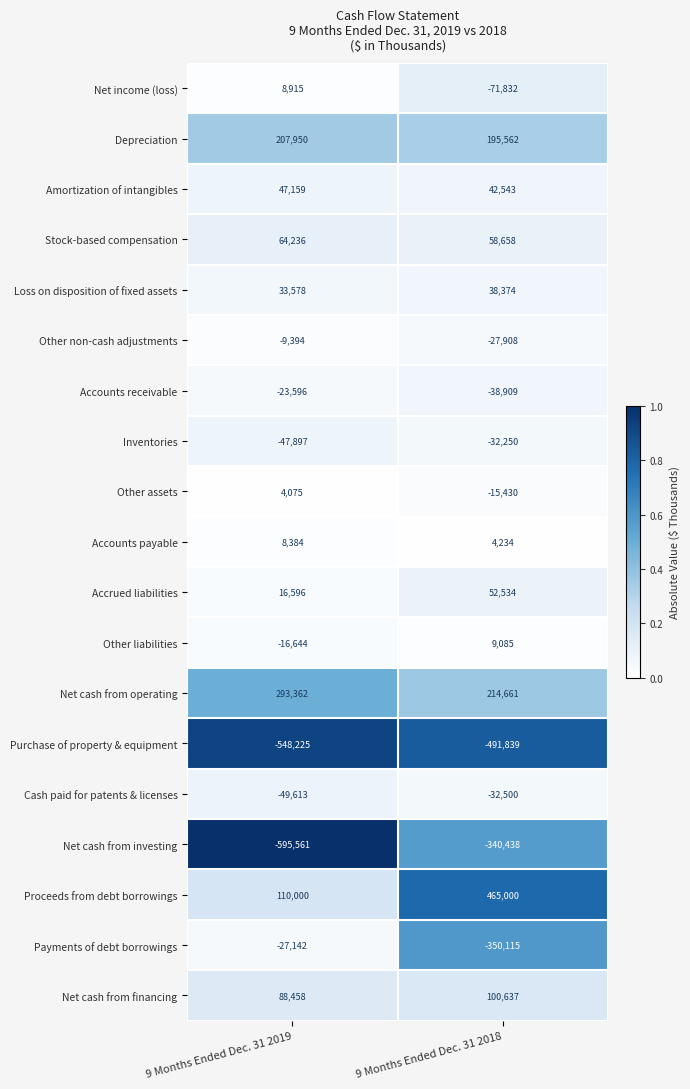

At which category does the chart reach its peak across all series?

9 Months Ended Dec. 31 2018